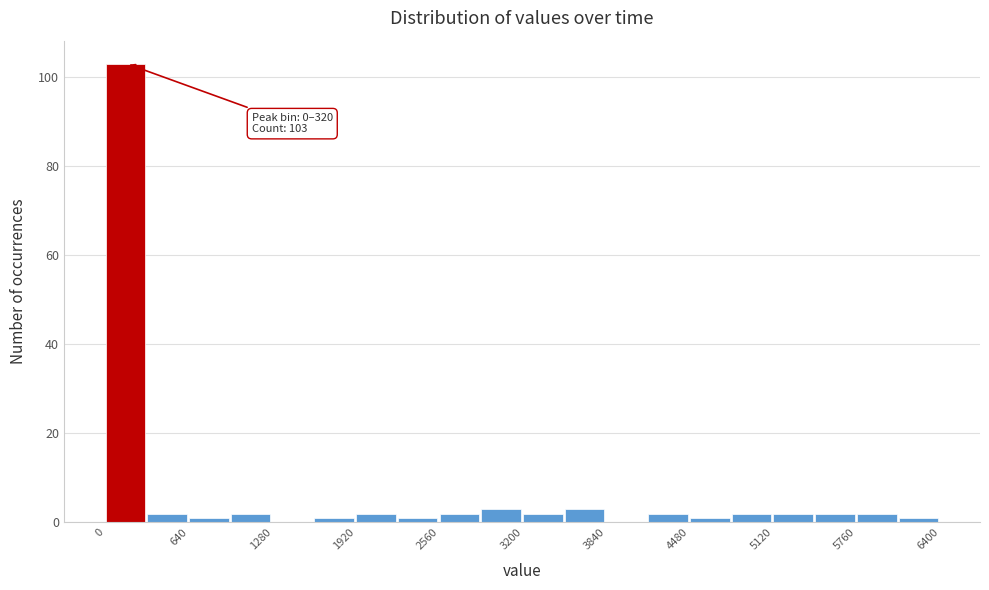

Read against the x-axis, roughly where is the centre of the tallest bar?

200